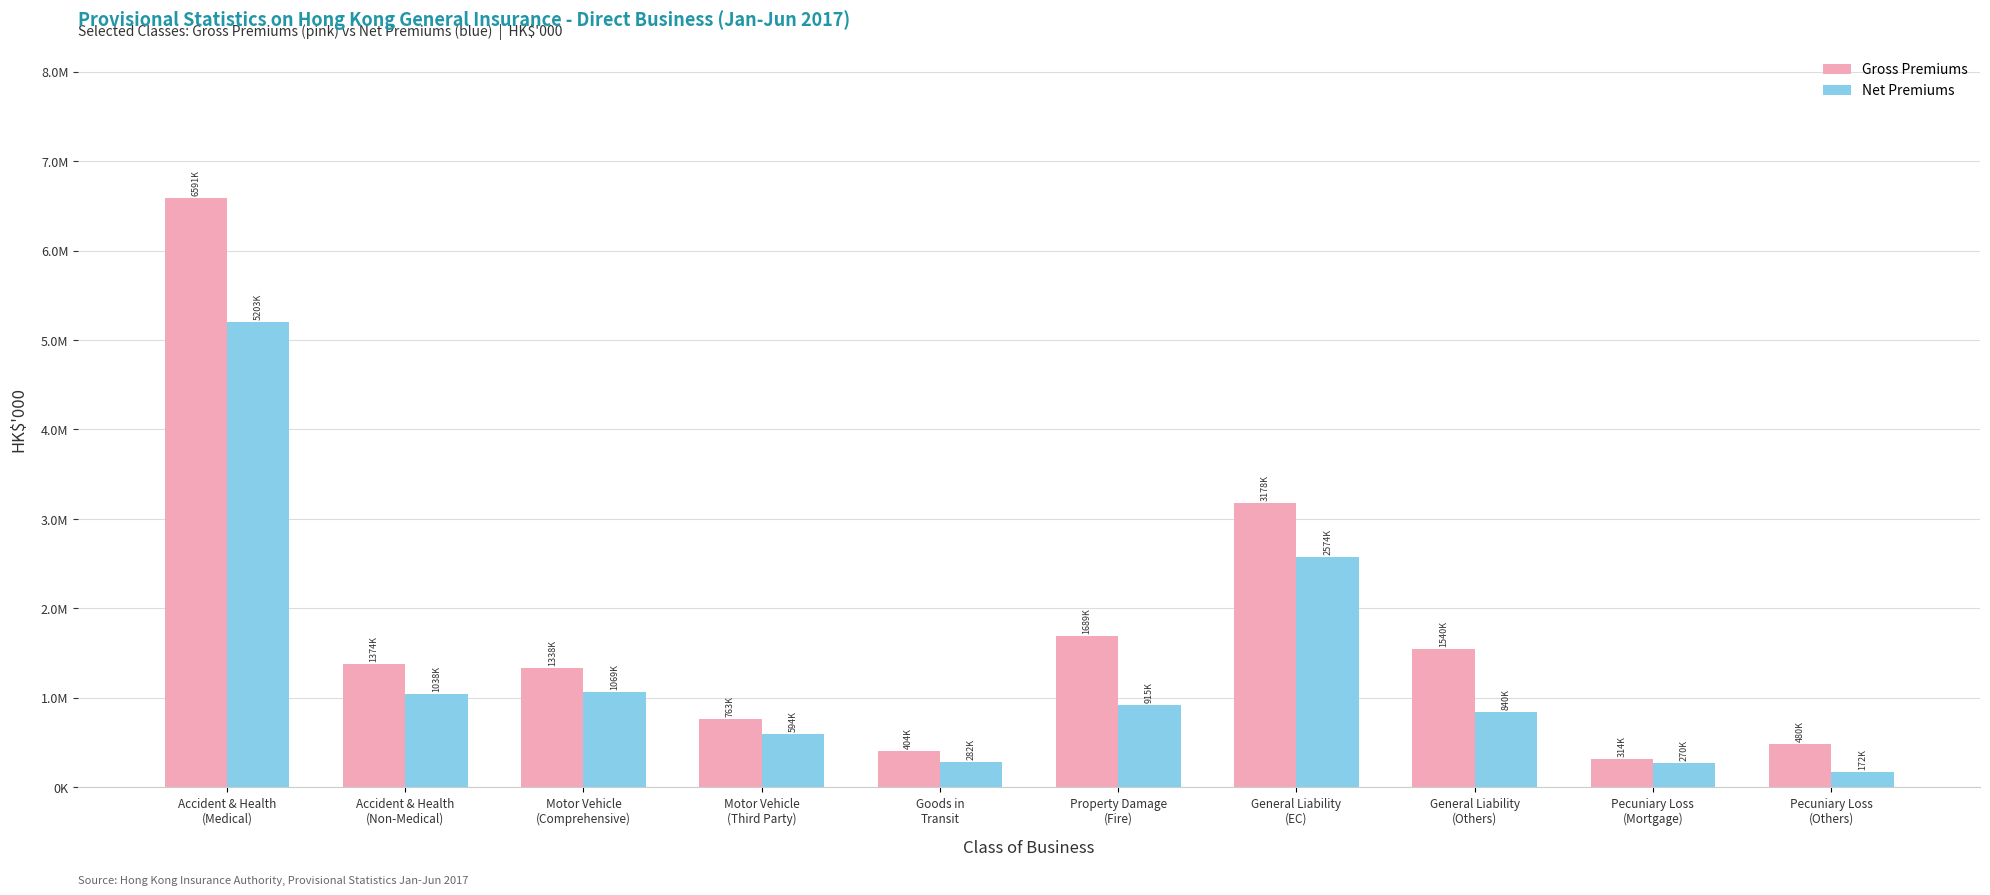

What is the label of the 5th bar from the right?

Property Damage
(Fire)